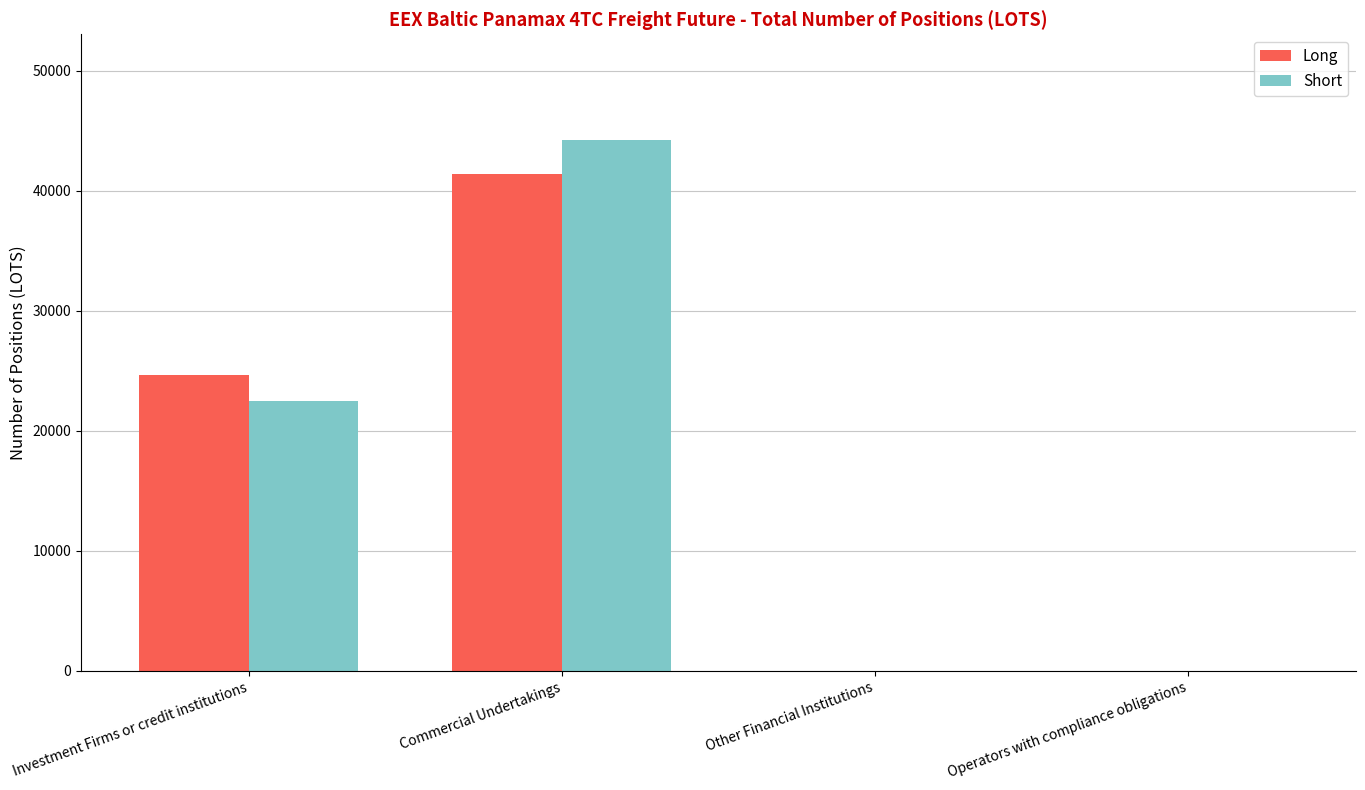

What is the difference between the Short values at Other Financial Institutions and Commercial Undertakings?

44181.1